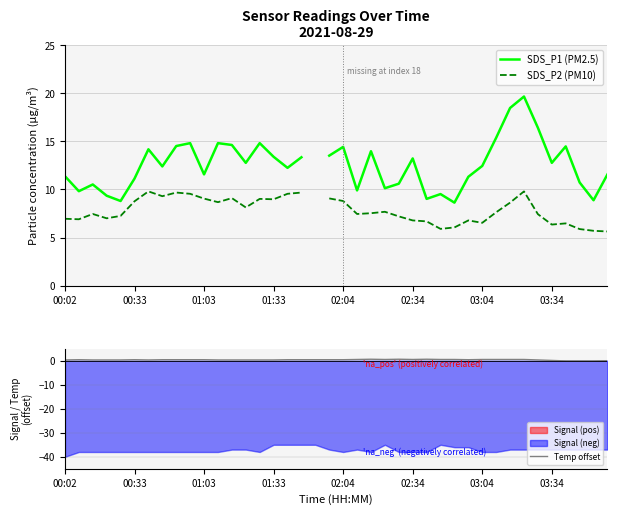

Which series changed the most between 00:02 and 24?

SDS_P1 (PM2.5)